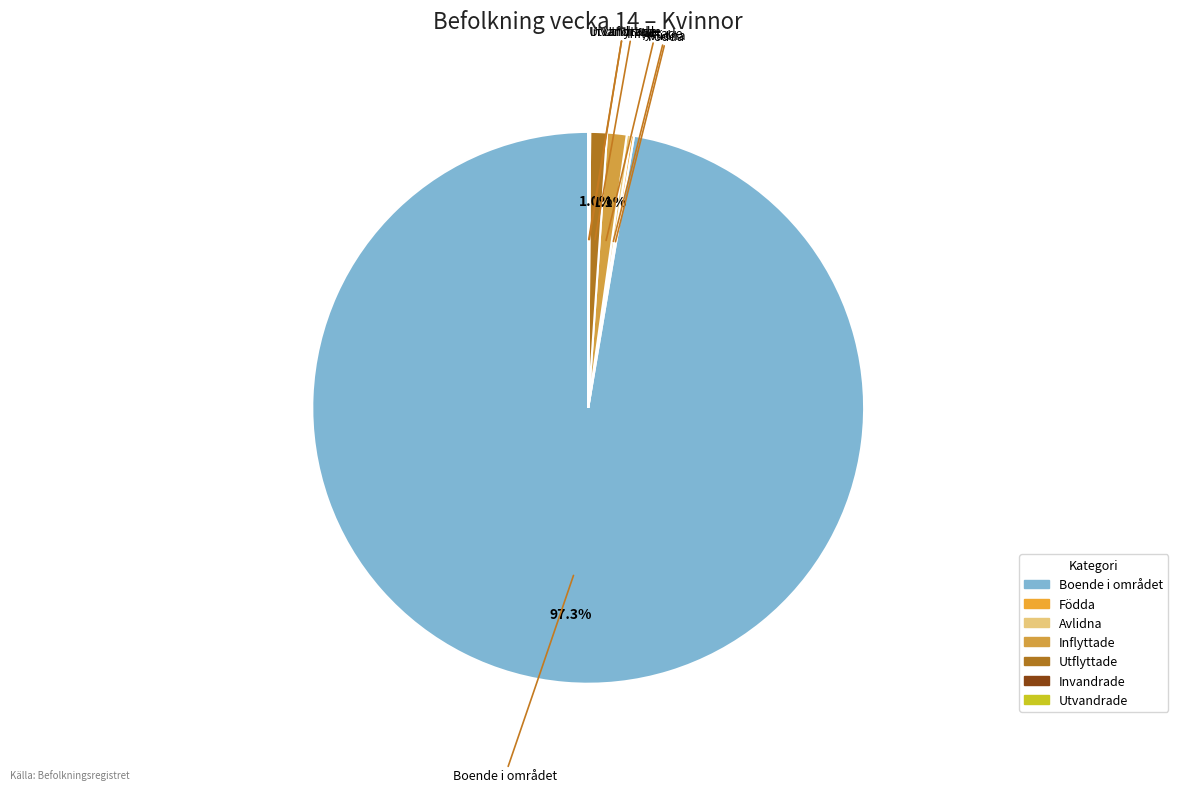

Which has a higher value, Inflyttade or Boende i området?

Boende i området